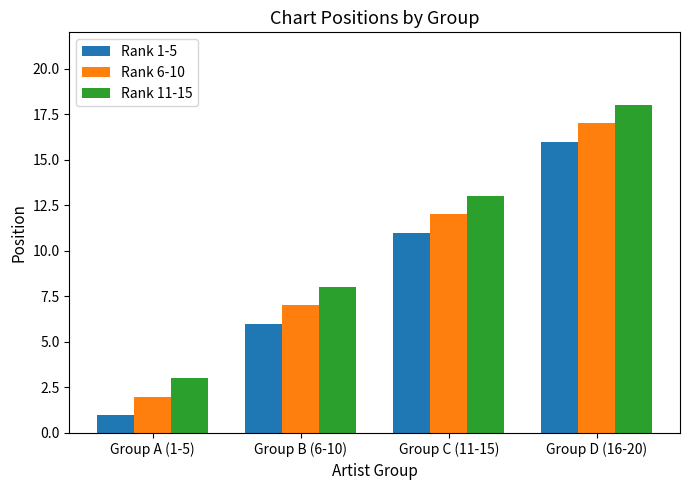

At which label does Rank 6-10 reach its minimum?

Group A (1-5)